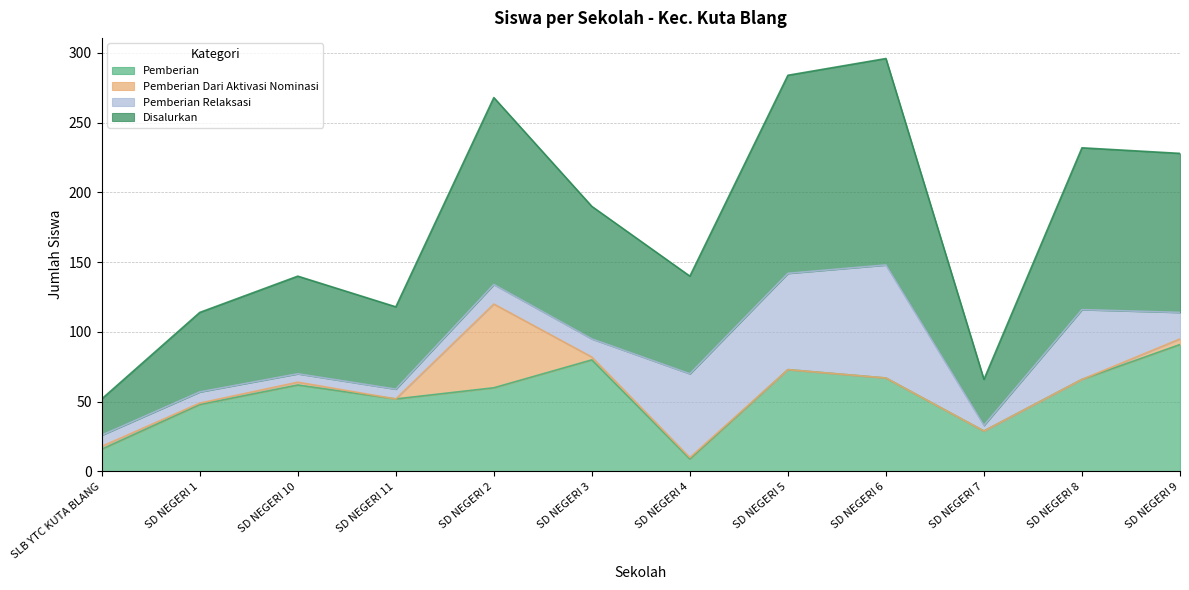

True or false: Pemberian and Disalurkan intersect in this chart.

False